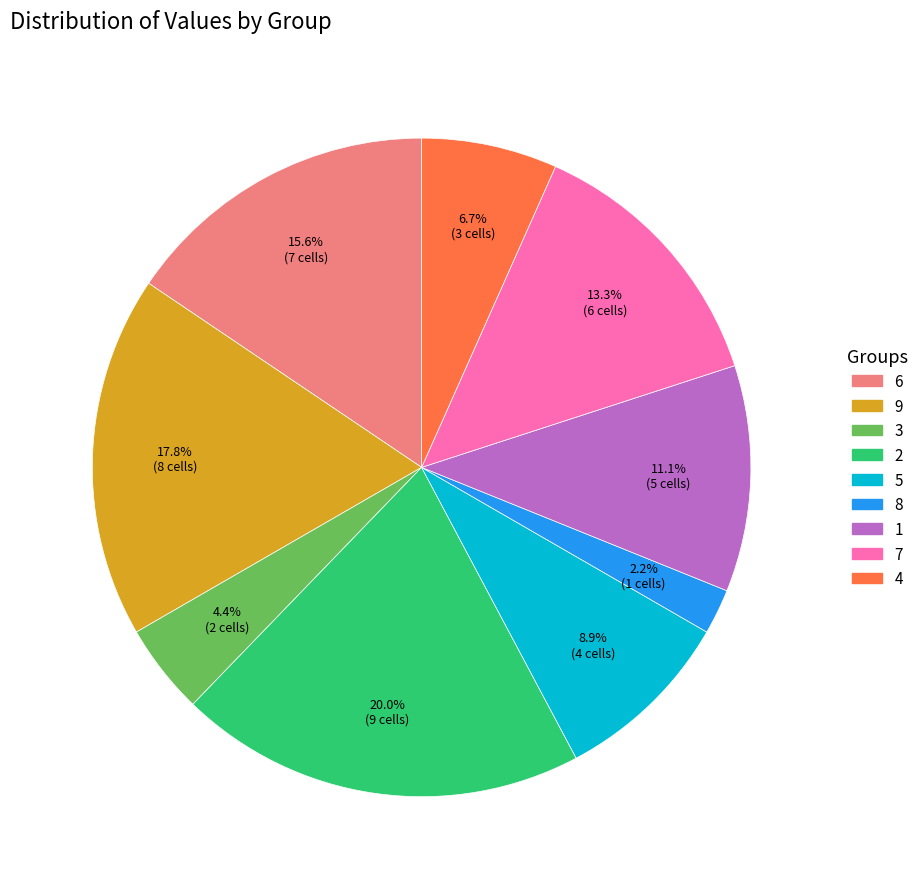

What is the total percentage of 7 and 4?

20.0%